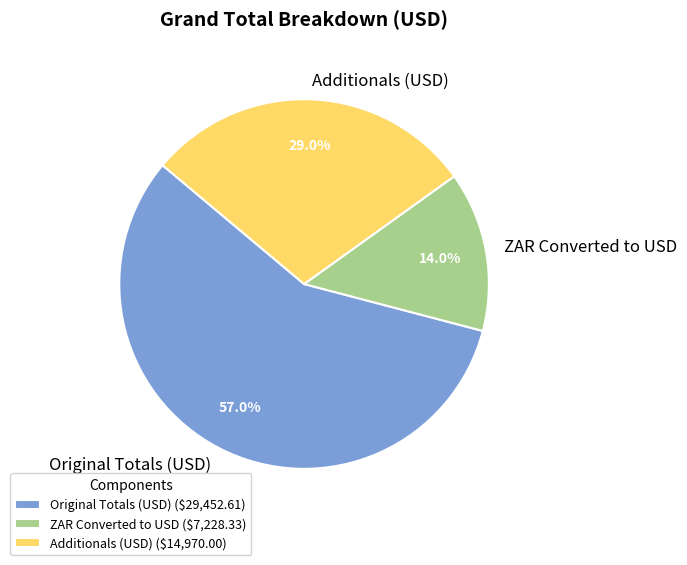

To the nearest percent, what is the difference between the Original Totals (USD) and ZAR Converted to USD slice percentages?

43%